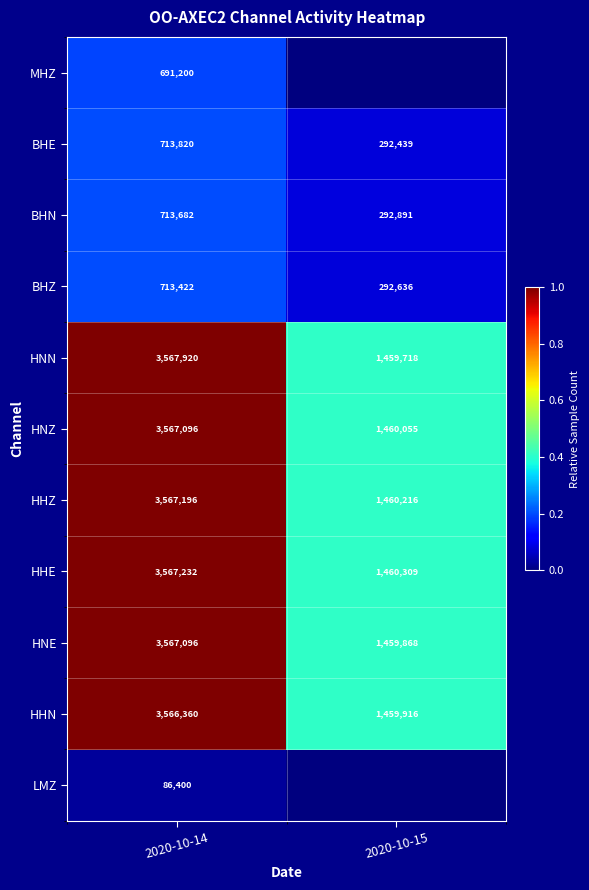

Which category has the highest value across all series?

2020-10-14